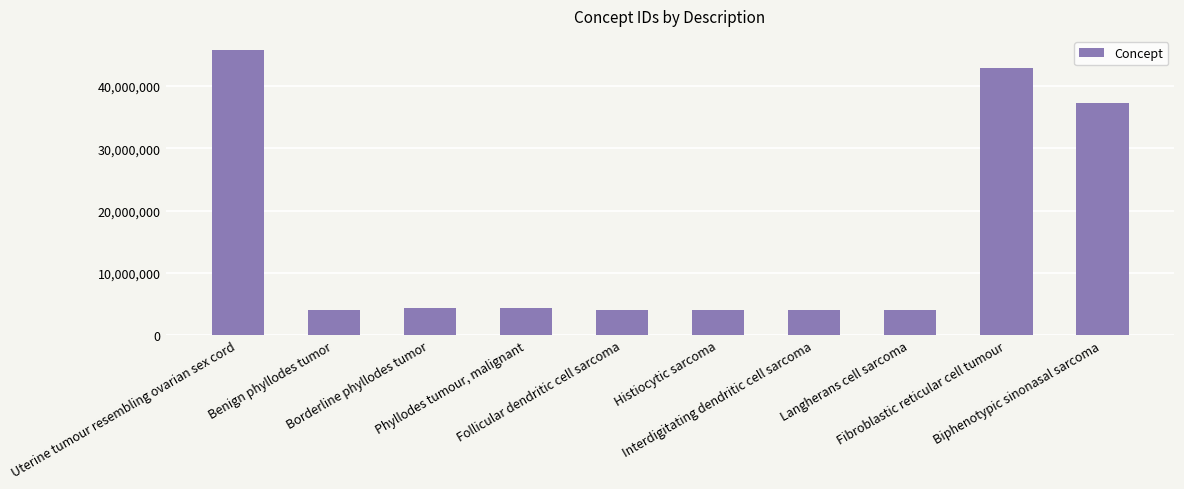

Where does the data first go above 4323562?

Uterine tumour resembling ovarian sex cord